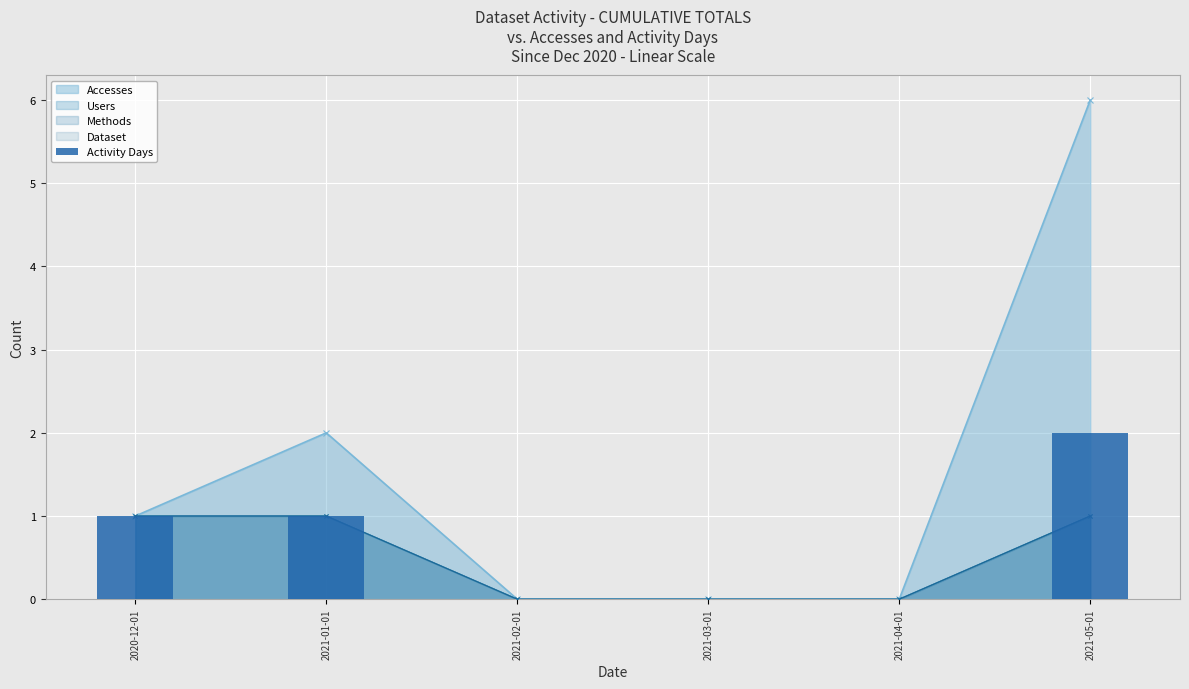

What position from the left is 2021-03-01?

4